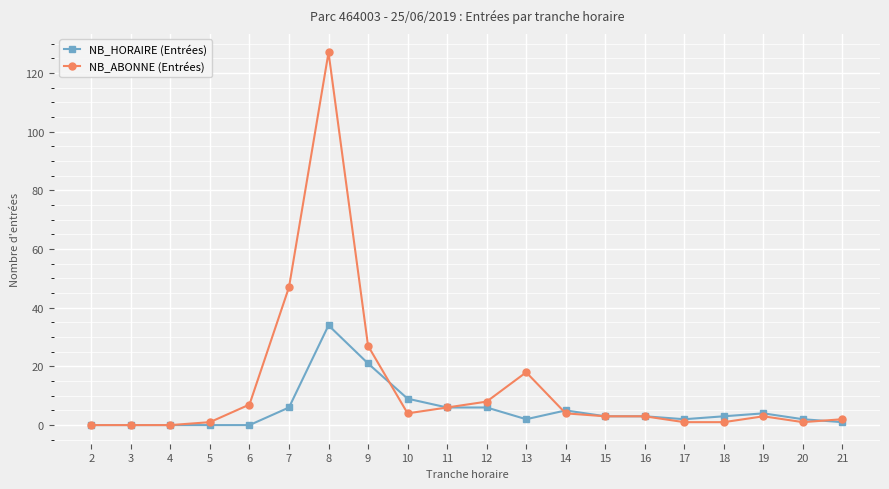

At which category is the sum across all series the highest?

8